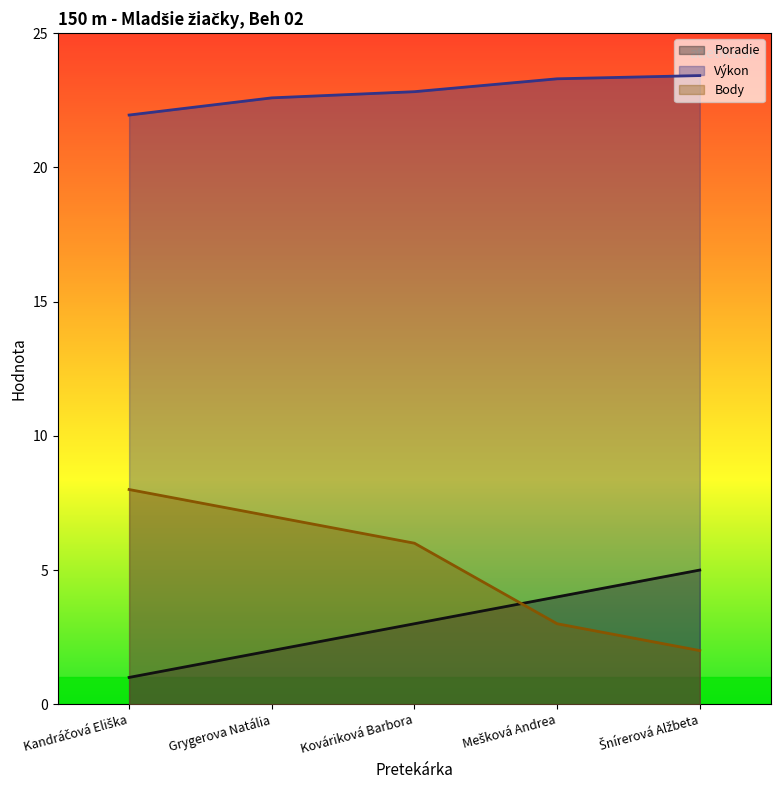

How many lines are shown in the chart?

3